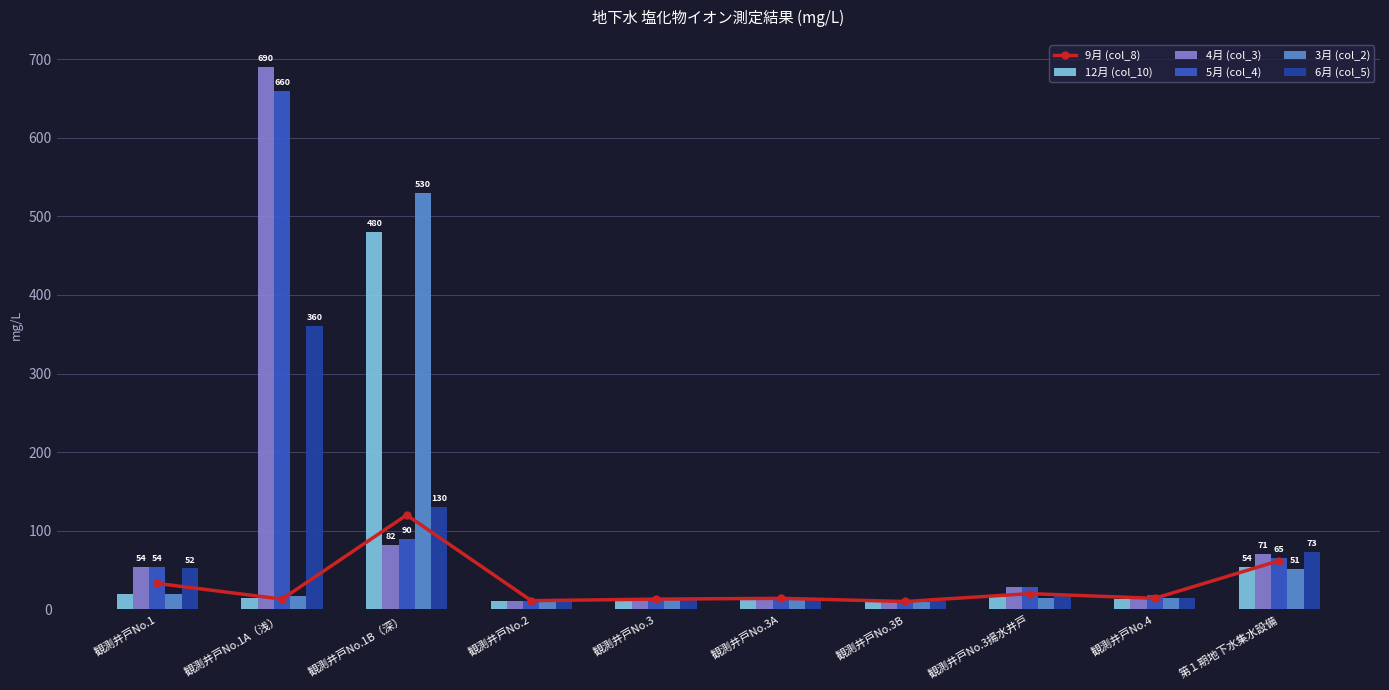

At which label is 6月 (col_5) closest to 185?

観測井戸No.1B（深）